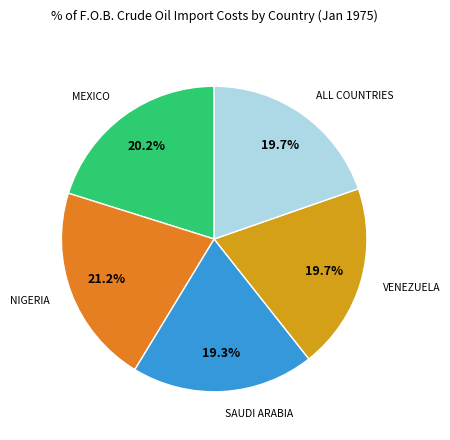

How many slices are in this pie chart?

5